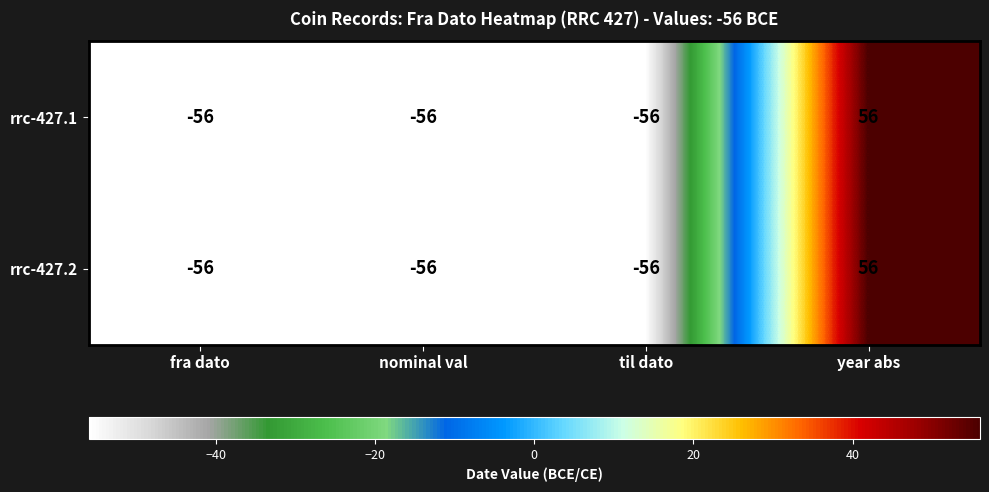

Read the rrc-427.2 value at fra dato, to the nearest 5.

-55